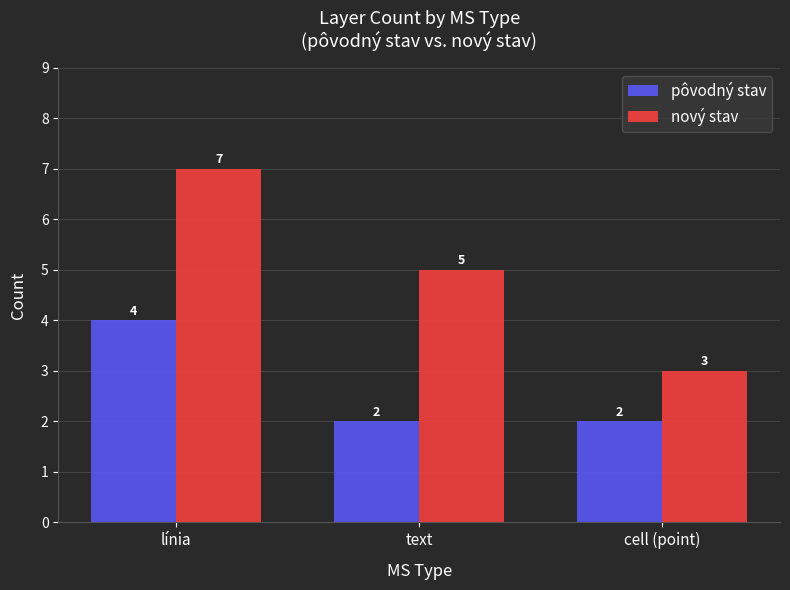

Which series has the largest total across all categories?

nový stav